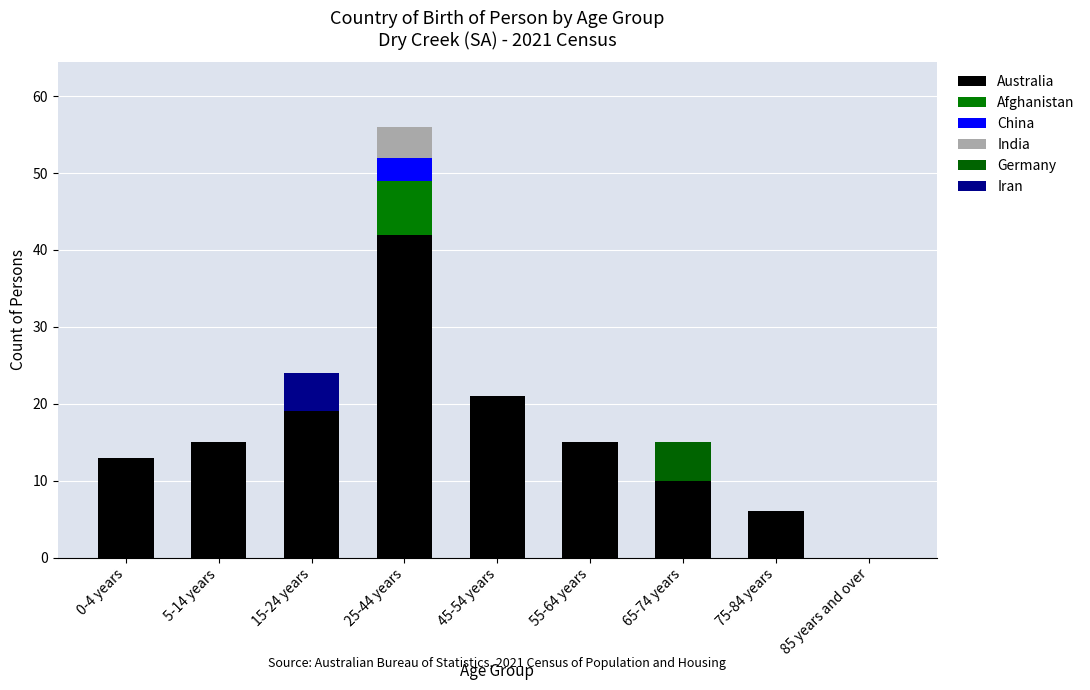

Count the number of data series in this chart.

6